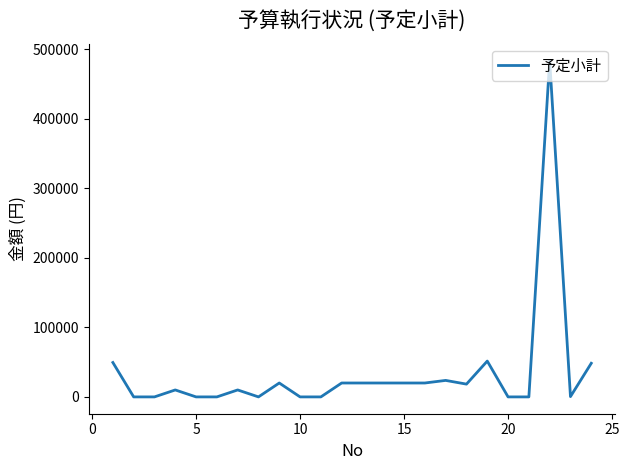

What is the difference between the maximum and minimum values?

484000